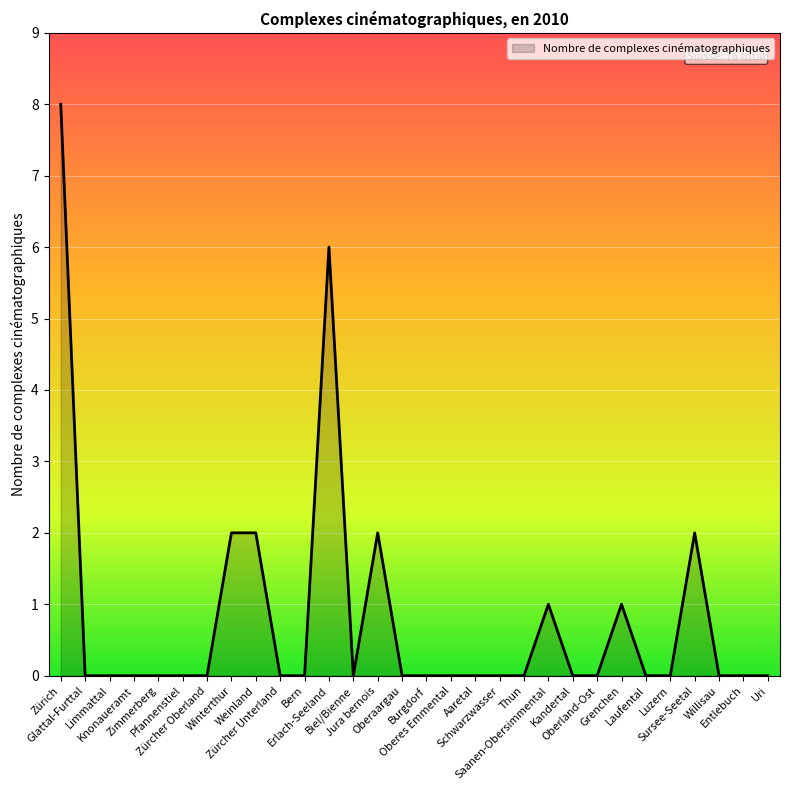

How many lines are shown in the chart?

1